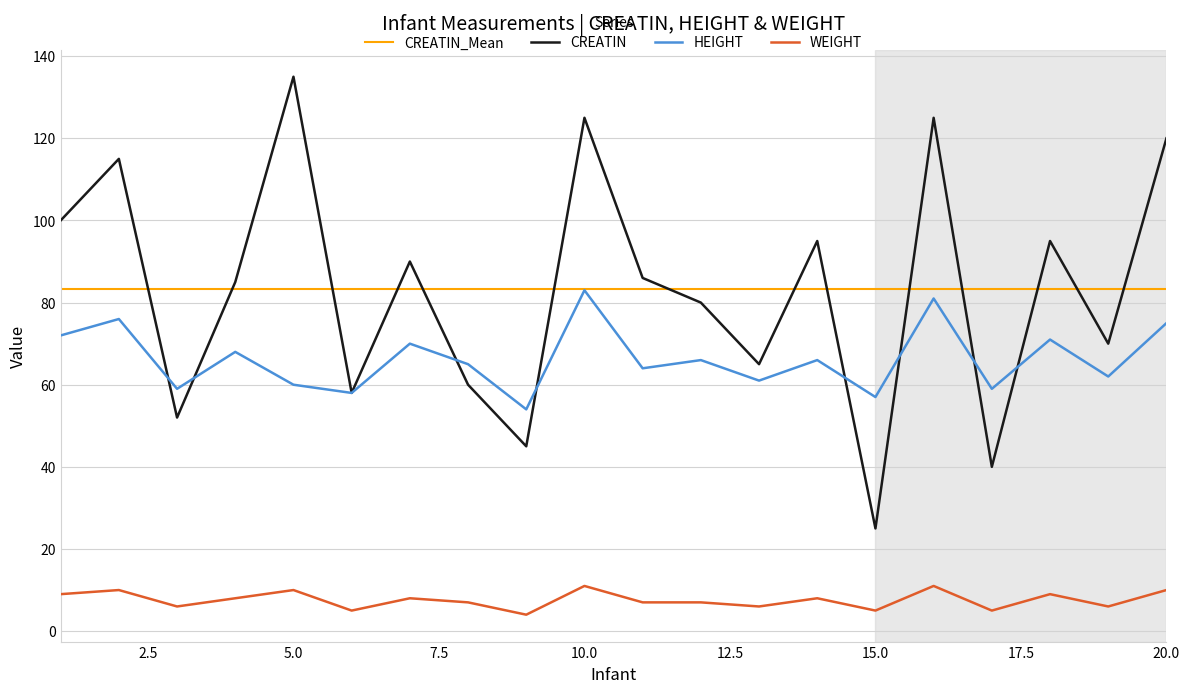

The HEIGHT series shows 57 at 15.0. True or false?

True